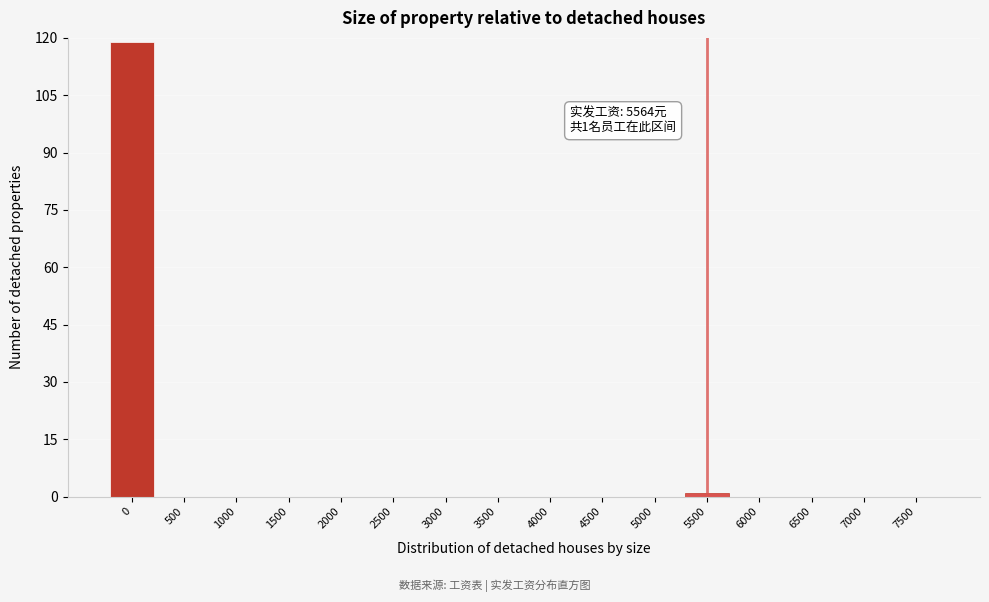

Reading left to right, transcribe all the data shown in this chart.

0=119	500=0	1000=0	1500=0	2000=0	2500=0	3000=0	3500=0	4000=0	4500=0	5000=0	5500=1	6000=0	6500=0	7000=0	7500=0